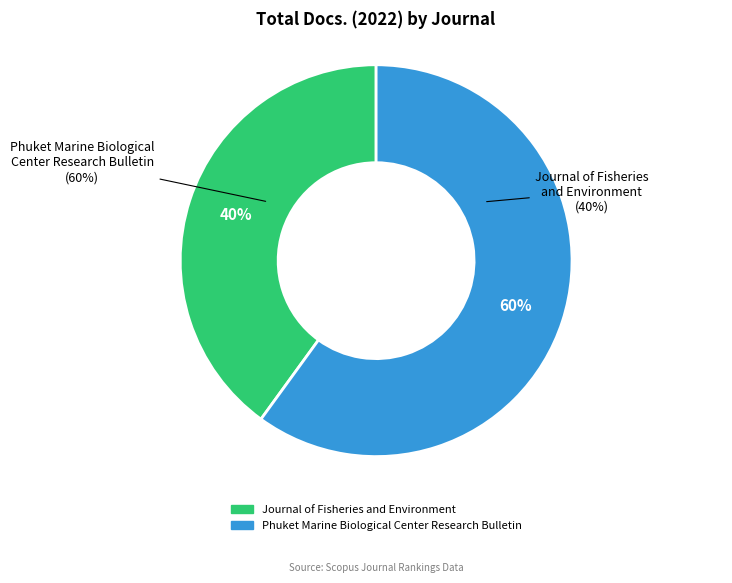

What portion of the pie excludes Journal of Fisheries and Environment?

60.0%